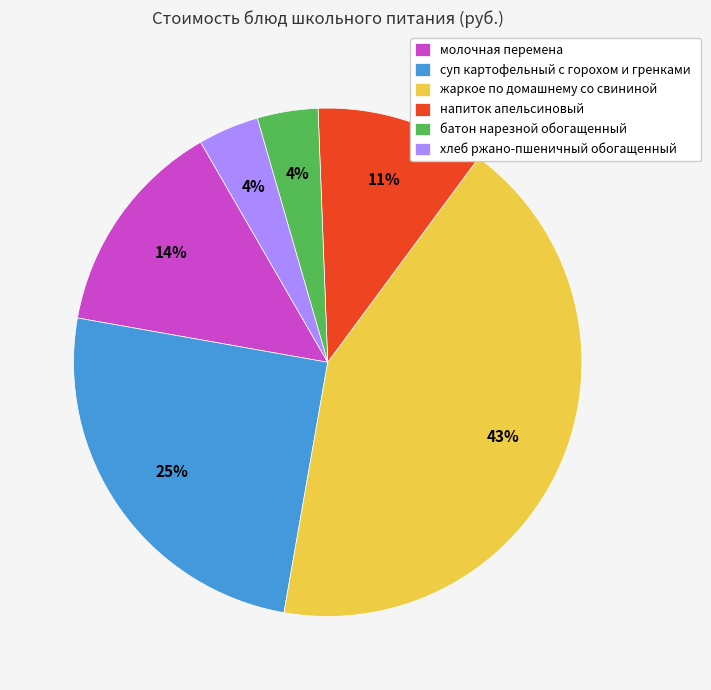

True or false: хлеб ржано-пшеничный обогащенный accounts for 12% of the total.

False